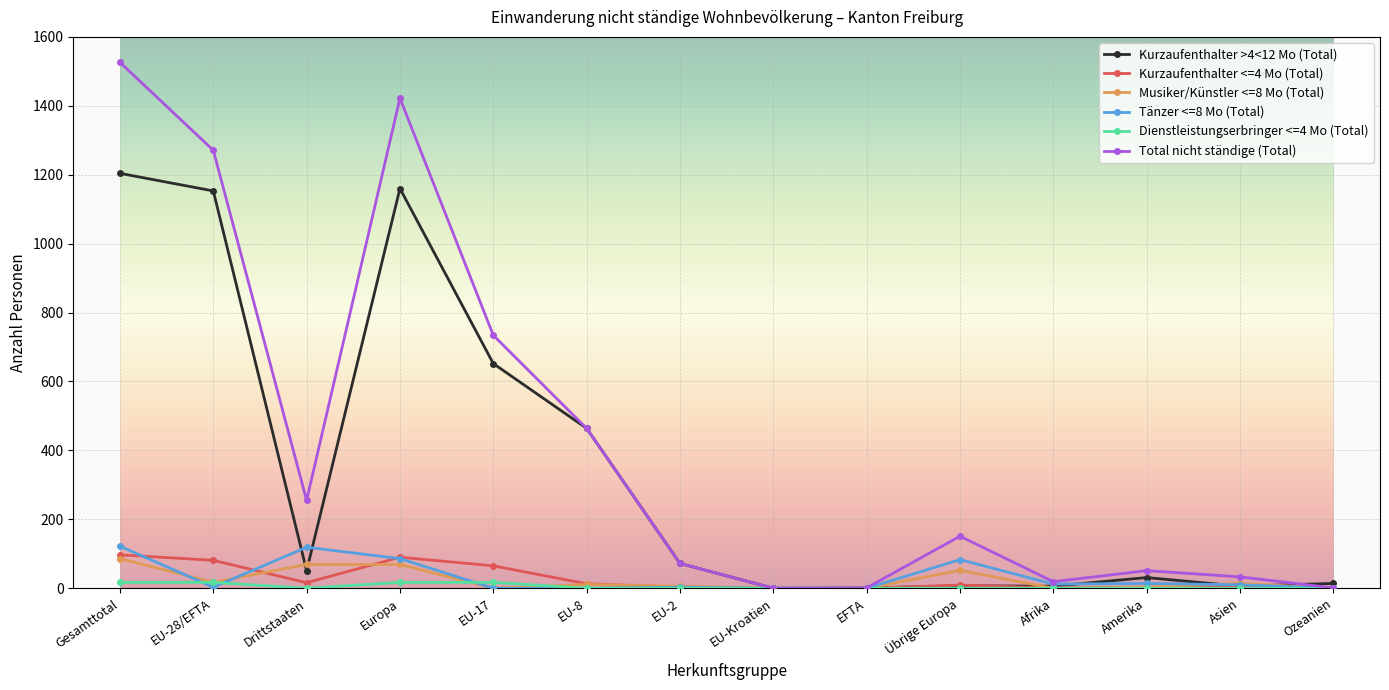

Which series has the widest spread of values?

Total nicht ständige (Total)